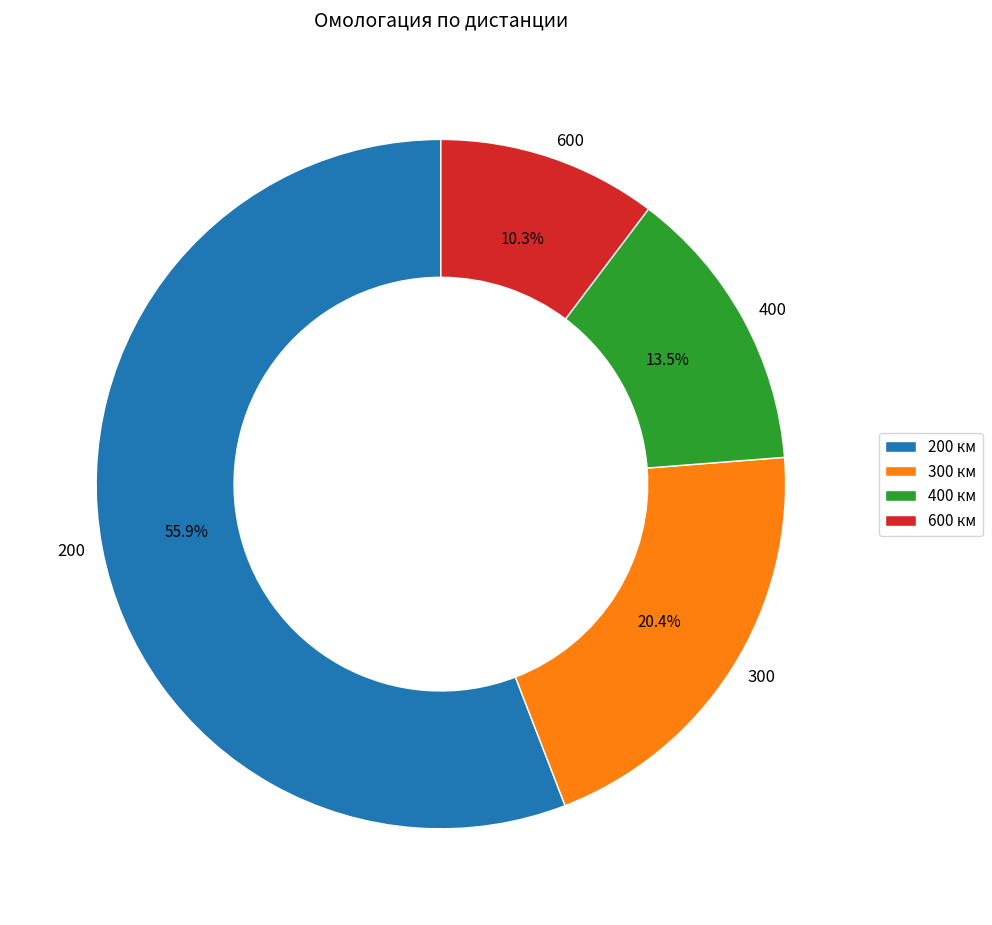

To the nearest percent, what percentage of the pie is 300?

20%